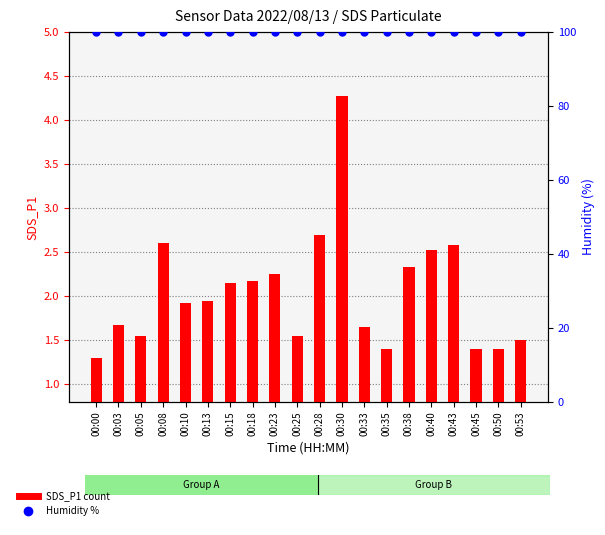

At which label is Humidity closest to 99?

00:00